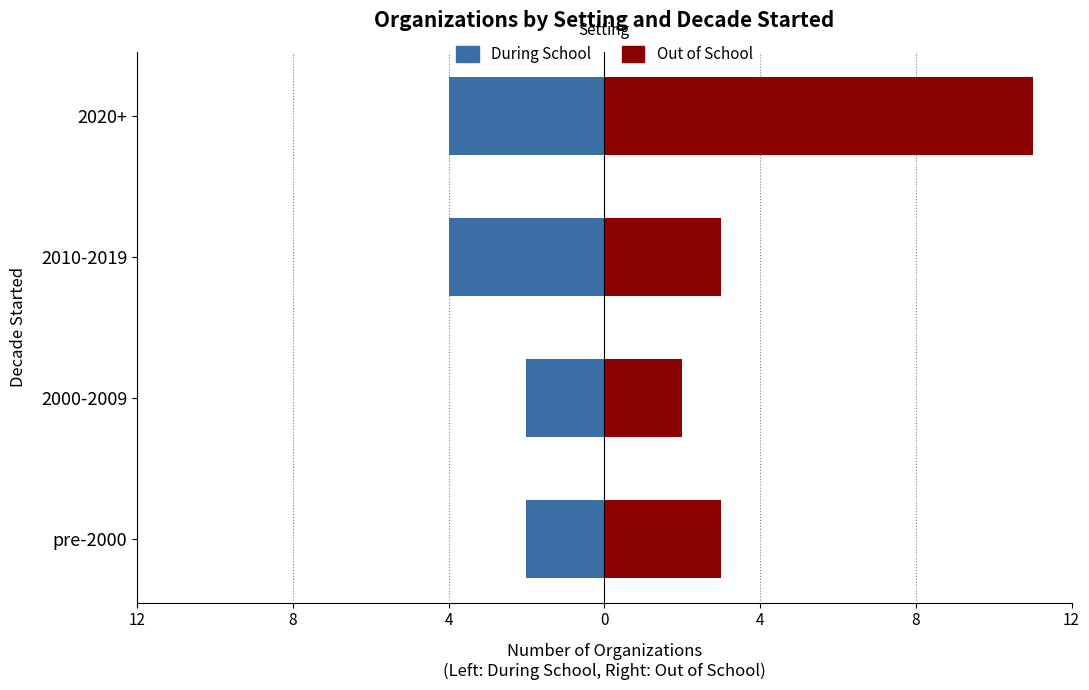

List the series in order of their overall mean, lowest first.

During School, Out of School